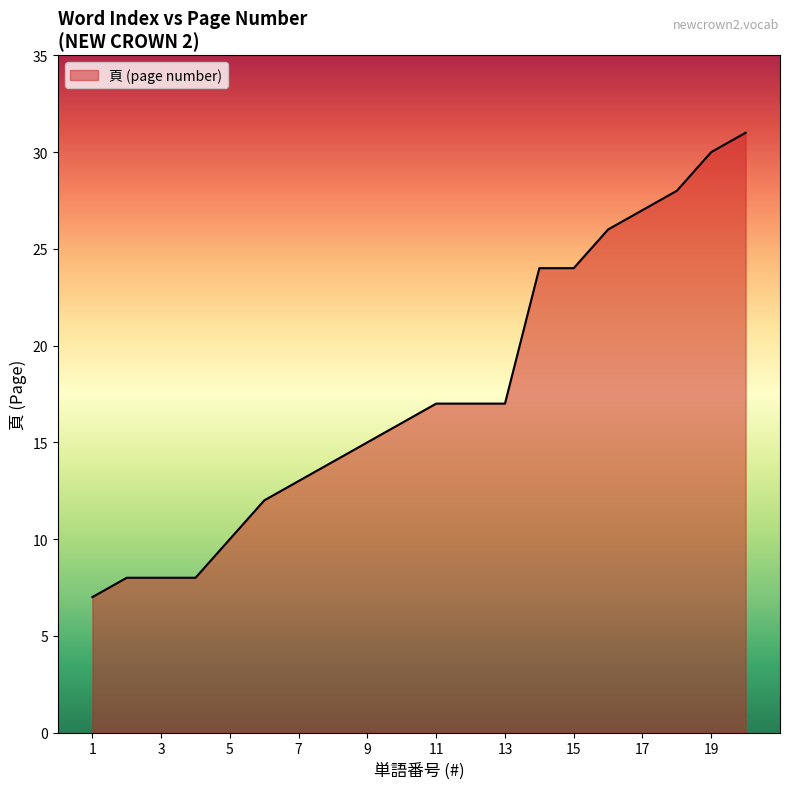

Does the chart have visible grid lines?

No